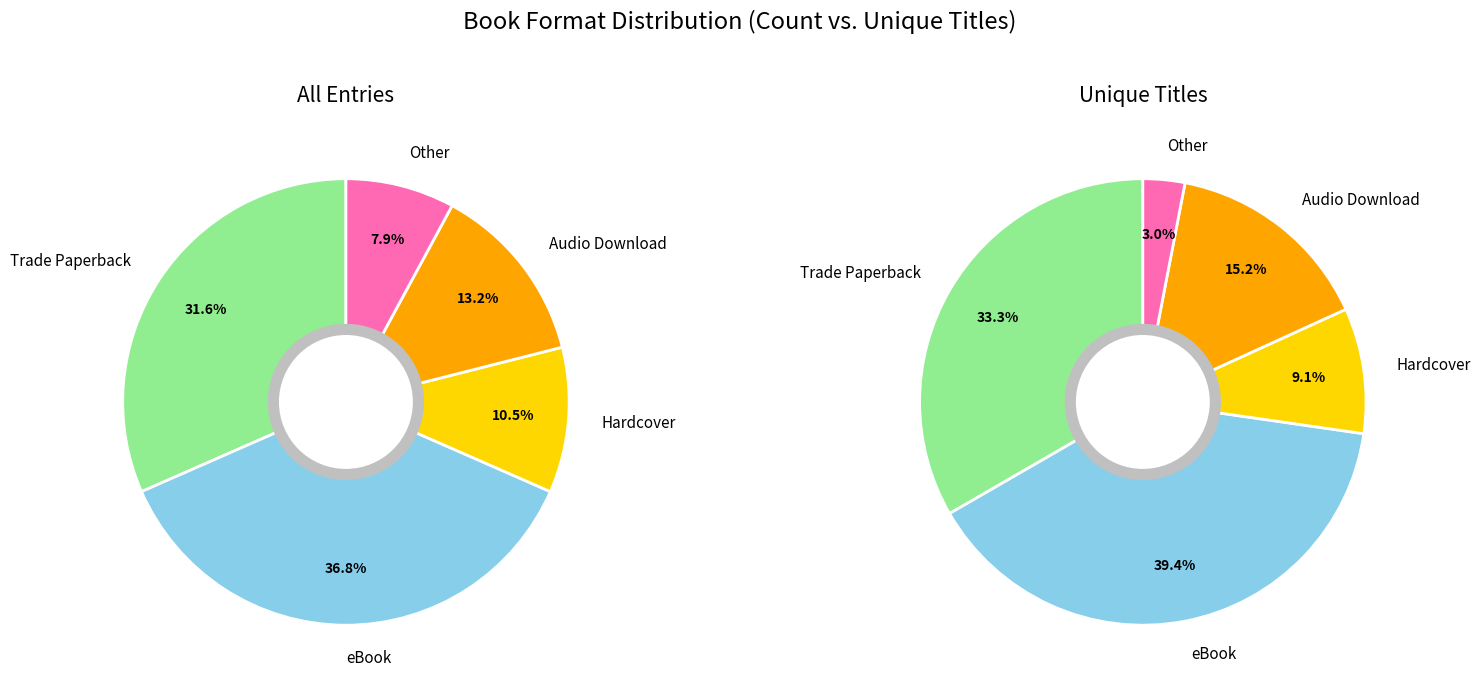

Do Trade Paperback and Audio Download together represent more than half of the pie?

No